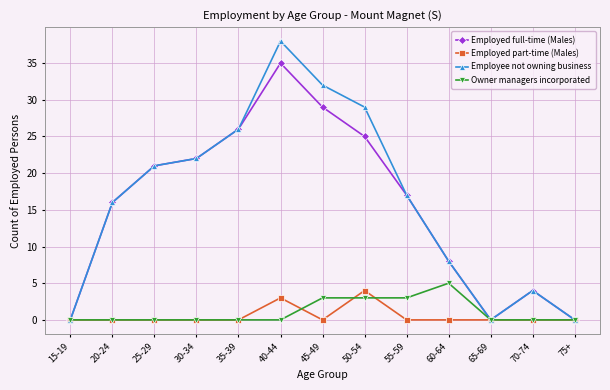

The Employed full-time (Males) series shows 49 at 45-49. True or false?

False